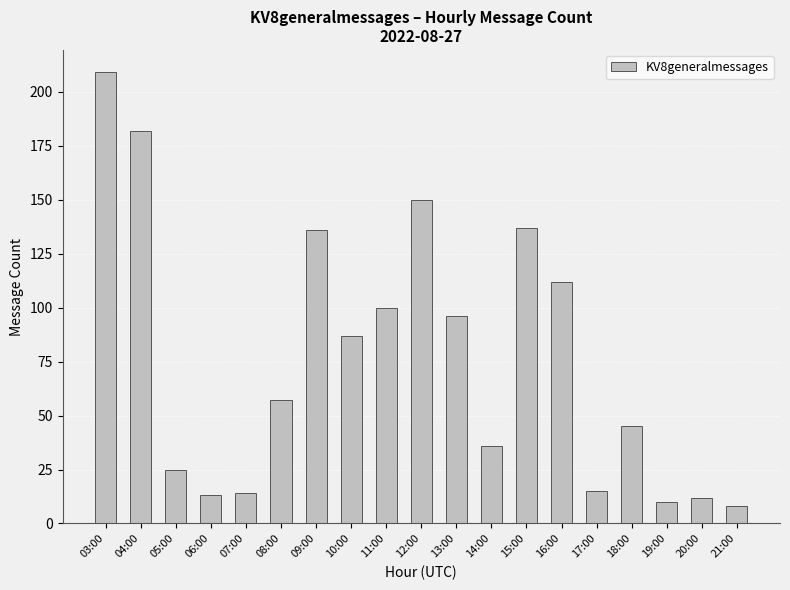

What is the maximum value shown in the chart?

209